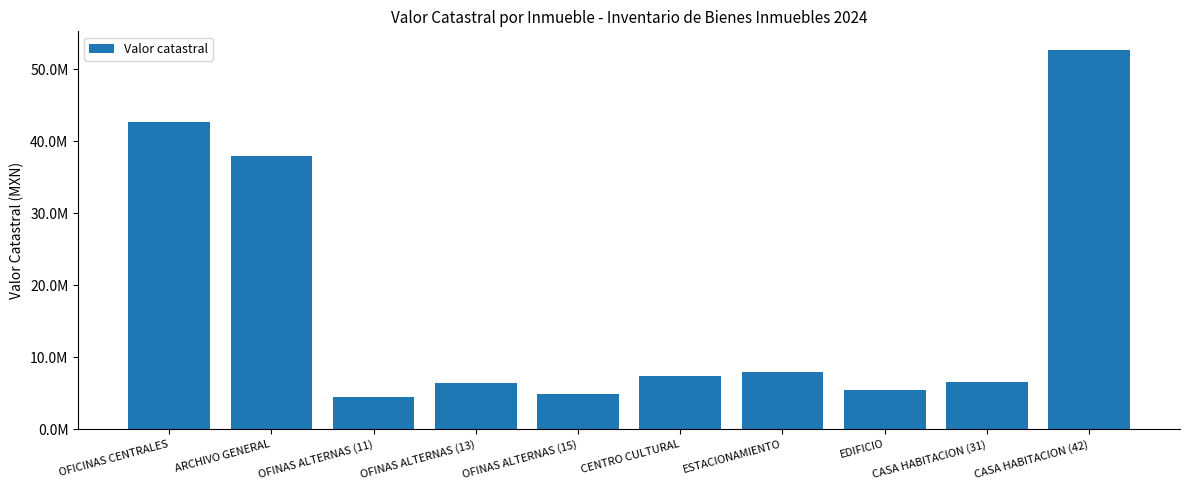

Reading left to right, transcribe all the data shown in this chart.

42734711.0	37938934.5	4527200.0	6373200.0	4830154.0	7406032.7	7989240.0	5433738.7	6513899.2	52657734.3